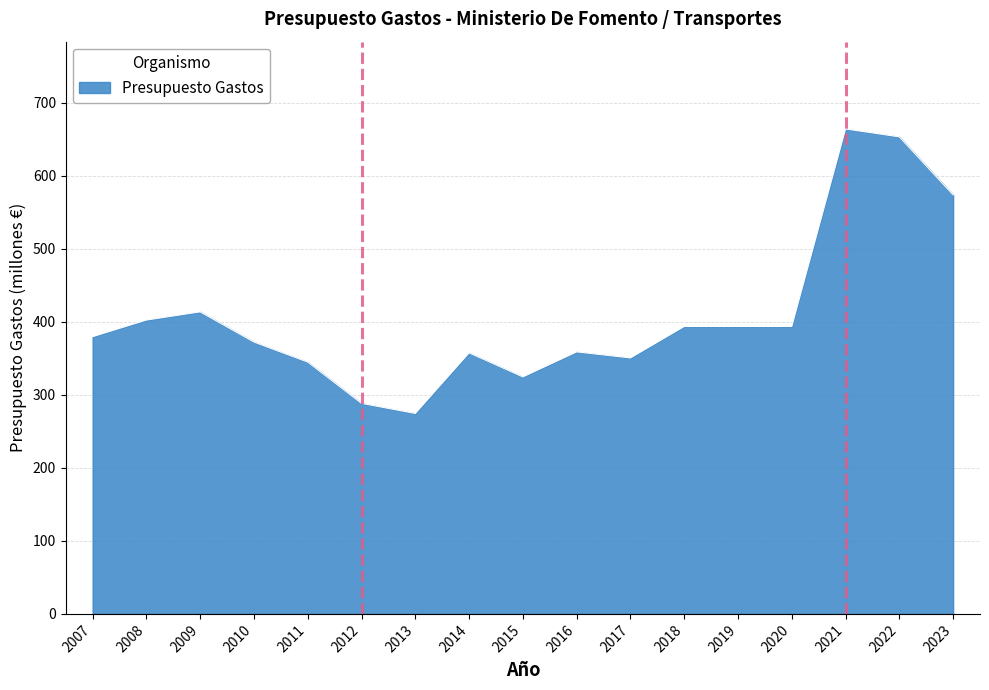

What value does the data have at 2020?

393.6